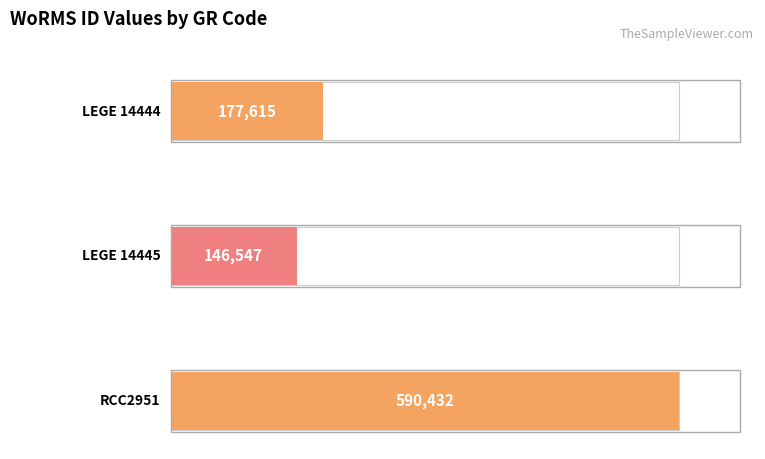

Where is the data nearest to the value 368489?

LEGE 14444